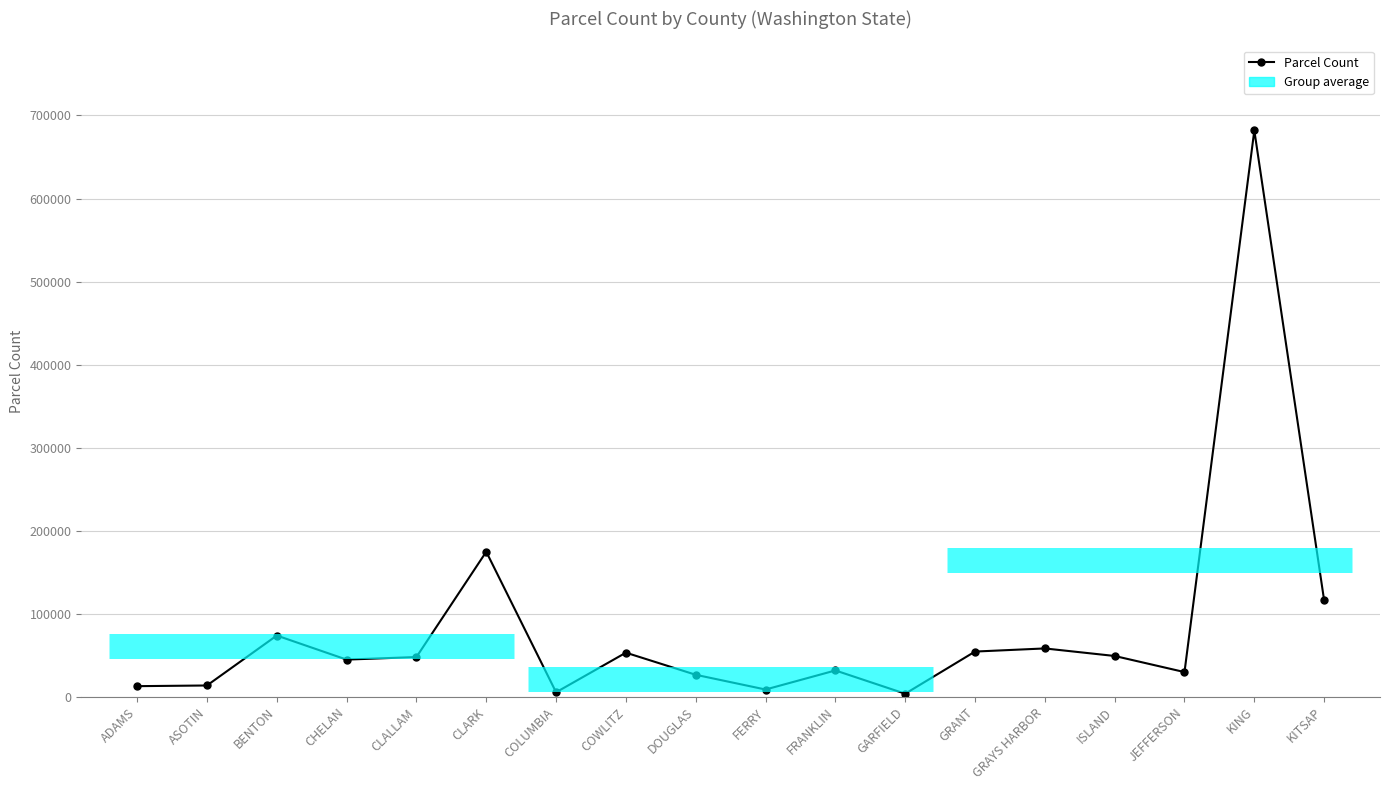

What is the difference between the maximum and minimum values?

678170